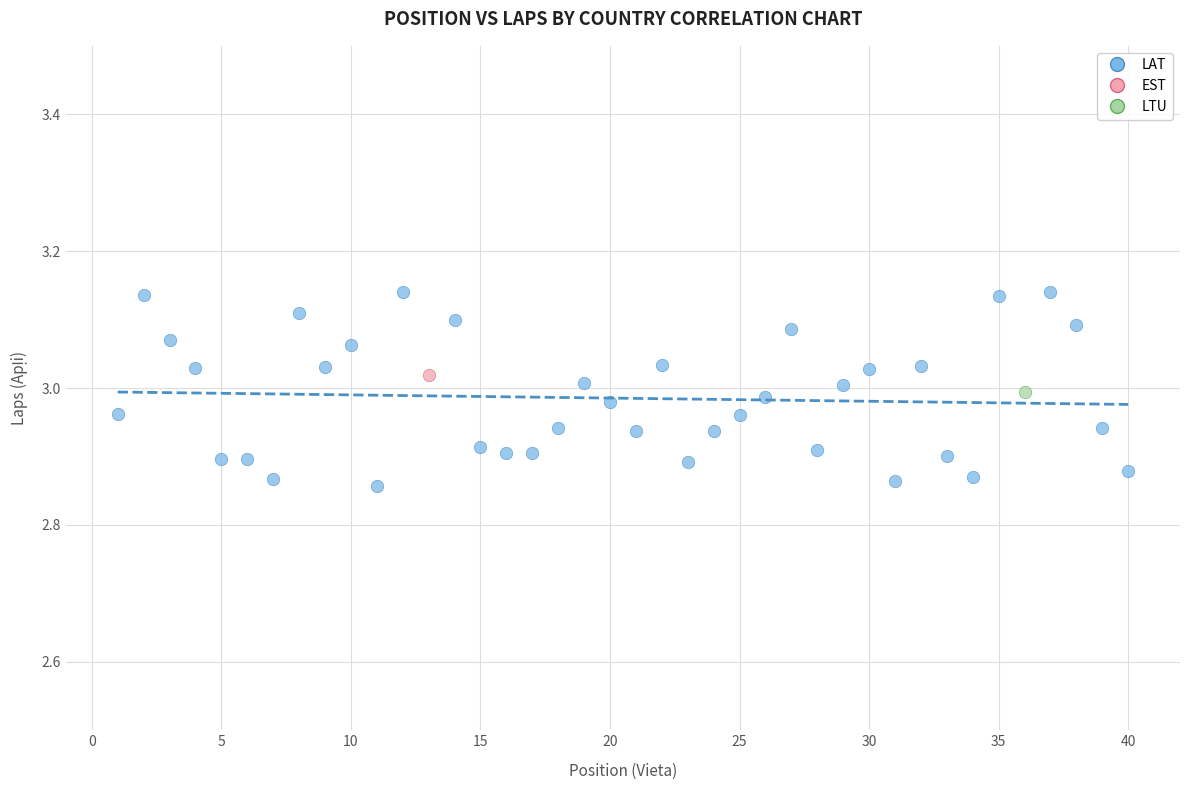

What are all the series names shown in the legend?

LAT, EST, LTU